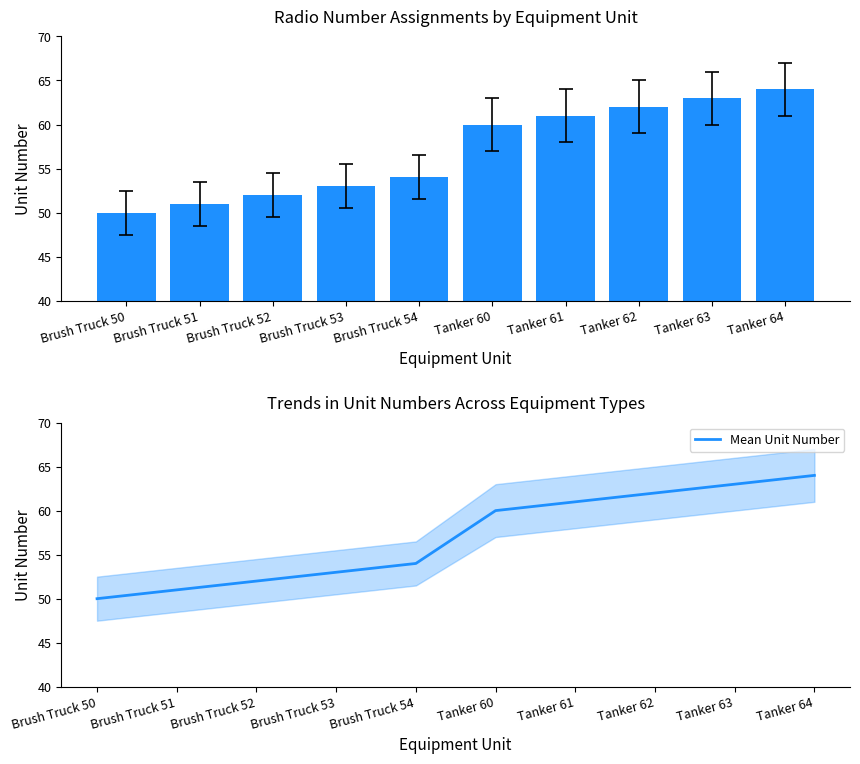

What is the difference between the maximum and minimum values in the Mean Unit Number series?

14